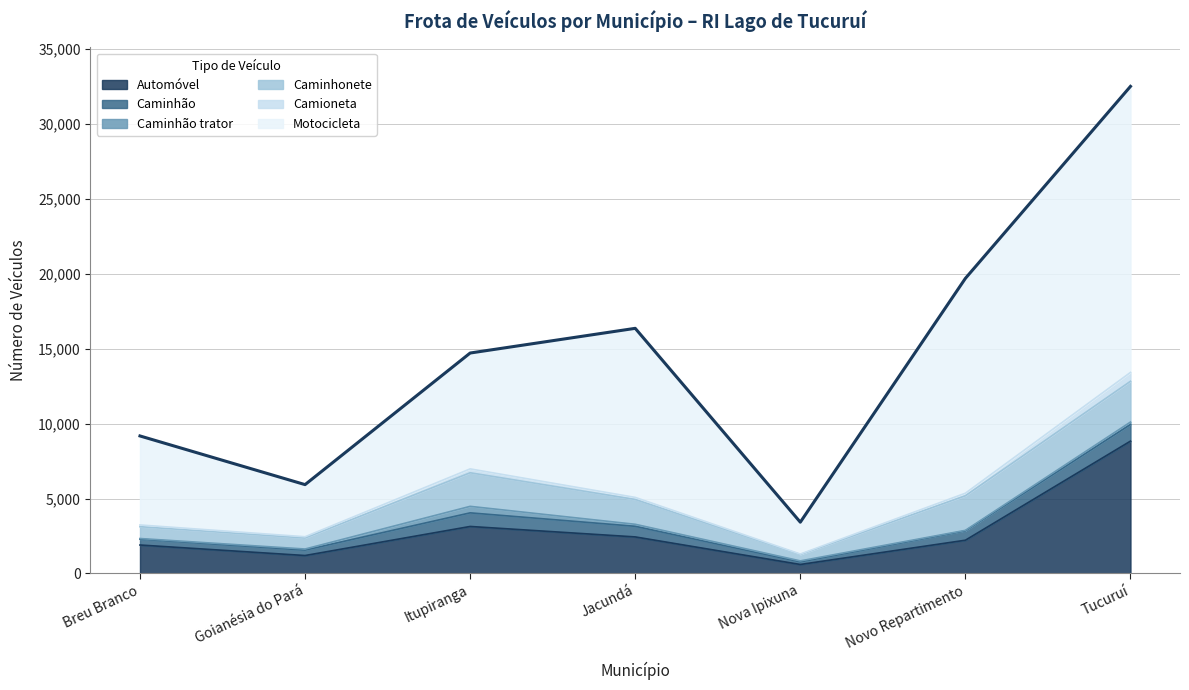

Does the chart have visible grid lines?

Yes